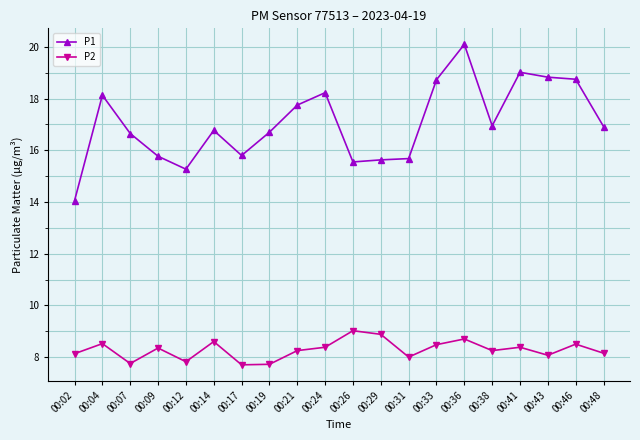

Which series has the largest range (max minus min)?

P1